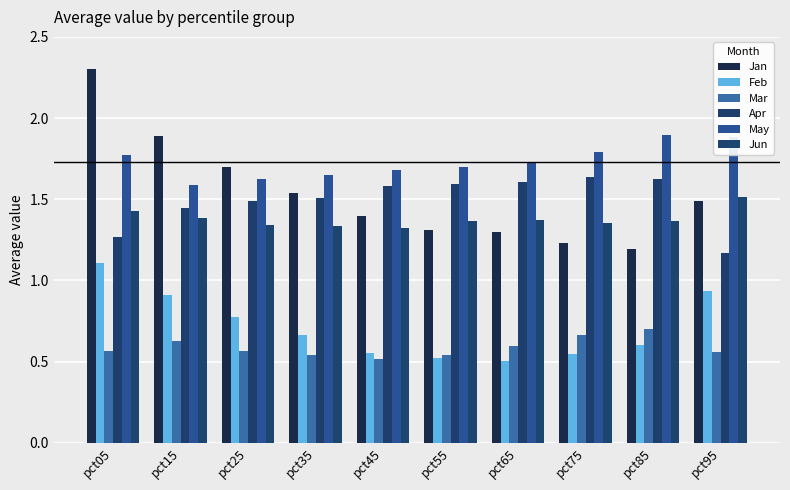

What is the approximate value of Jun at pct95?

1.5